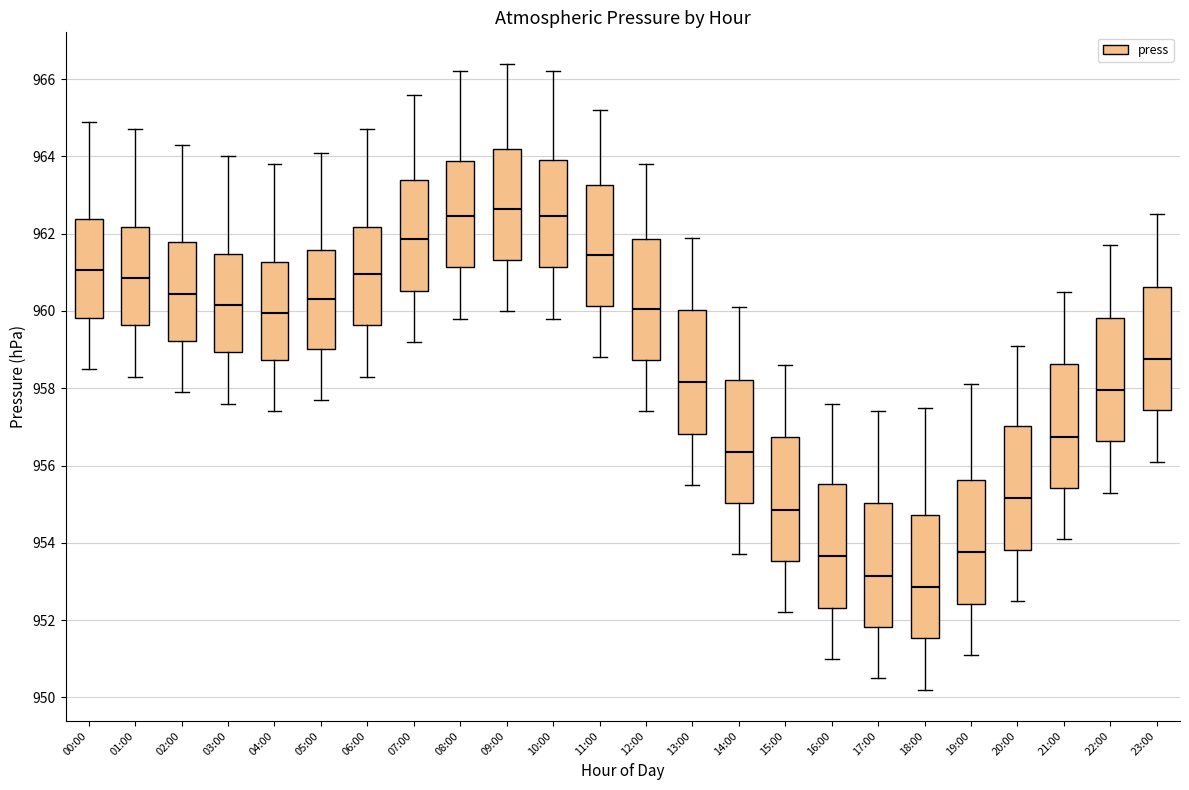

Where is the upper edge of the box for 21:00 on the y-axis? The values are not printed on the chart, so give them approximately, as read against the axis.

958.6